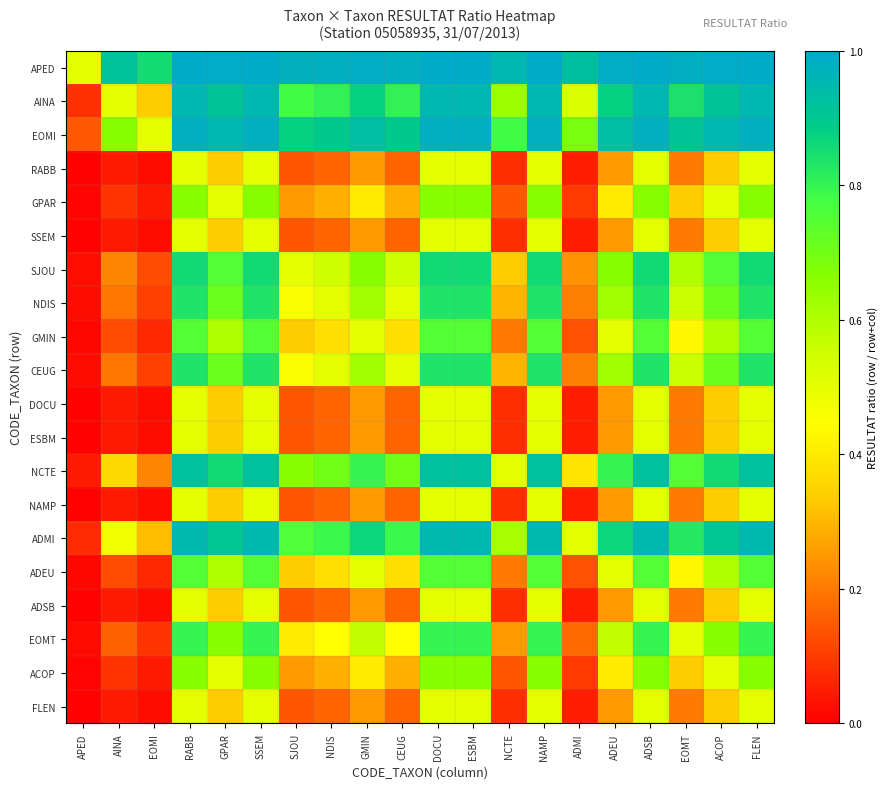

Reading left to right, list all the values displayed in this chart.

APED: APED=0.5	AINA=0.9	EOMI=0.9	RABB=1.0	GPAR=1.0	SSEM=1.0	SJOU=1.0	NDIS=1.0	GMIN=1.0	CEUG=1.0	DOCU=1.0	ESBM=1.0	NCTE=1.0	NAMP=1.0	ADMI=0.9	ADEU=1.0	ADSB=1.0	EOMT=1.0	ACOP=1.0	FLEN=1.0
AINA: APED=0.1	AINA=0.5	EOMI=0.3	RABB=1.0	GPAR=0.9	SSEM=1.0	SJOU=0.8	NDIS=0.8	GMIN=0.9	CEUG=0.8	DOCU=1.0	ESBM=1.0	NCTE=0.6	NAMP=1.0	ADMI=0.5	ADEU=0.9	ADSB=1.0	EOMT=0.8	ACOP=0.9	FLEN=1.0
EOMI: APED=0.1	AINA=0.7	EOMI=0.5	RABB=1.0	GPAR=1.0	SSEM=1.0	SJOU=0.9	NDIS=0.9	GMIN=0.9	CEUG=0.9	DOCU=1.0	ESBM=1.0	NCTE=0.8	NAMP=1.0	ADMI=0.7	ADEU=0.9	ADSB=1.0	EOMT=0.9	ACOP=1.0	FLEN=1.0
RABB: APED=0.0	AINA=0.0	EOMI=0.0	RABB=0.5	GPAR=0.3	SSEM=0.5	SJOU=0.1	NDIS=0.2	GMIN=0.2	CEUG=0.2	DOCU=0.5	ESBM=0.5	NCTE=0.1	NAMP=0.5	ADMI=0.1	ADEU=0.2	ADSB=0.5	EOMT=0.2	ACOP=0.3	FLEN=0.5
GPAR: APED=0.0	AINA=0.1	EOMI=0.0	RABB=0.7	GPAR=0.5	SSEM=0.7	SJOU=0.2	NDIS=0.3	GMIN=0.4	CEUG=0.3	DOCU=0.7	ESBM=0.7	NCTE=0.1	NAMP=0.7	ADMI=0.1	ADEU=0.4	ADSB=0.7	EOMT=0.3	ACOP=0.5	FLEN=0.7
SSEM: APED=0.0	AINA=0.0	EOMI=0.0	RABB=0.5	GPAR=0.3	SSEM=0.5	SJOU=0.1	NDIS=0.2	GMIN=0.2	CEUG=0.2	DOCU=0.5	ESBM=0.5	NCTE=0.1	NAMP=0.5	ADMI=0.1	ADEU=0.2	ADSB=0.5	EOMT=0.2	ACOP=0.3	FLEN=0.5
SJOU: APED=0.0	AINA=0.2	EOMI=0.1	RABB=0.9	GPAR=0.8	SSEM=0.9	SJOU=0.5	NDIS=0.5	GMIN=0.7	CEUG=0.5	DOCU=0.9	ESBM=0.9	NCTE=0.3	NAMP=0.9	ADMI=0.2	ADEU=0.7	ADSB=0.9	EOMT=0.6	ACOP=0.8	FLEN=0.9
NDIS: APED=0.0	AINA=0.2	EOMI=0.1	RABB=0.8	GPAR=0.7	SSEM=0.8	SJOU=0.5	NDIS=0.5	GMIN=0.6	CEUG=0.5	DOCU=0.8	ESBM=0.8	NCTE=0.3	NAMP=0.8	ADMI=0.2	ADEU=0.6	ADSB=0.8	EOMT=0.6	ACOP=0.7	FLEN=0.8
GMIN: APED=0.0	AINA=0.1	EOMI=0.1	RABB=0.8	GPAR=0.6	SSEM=0.8	SJOU=0.3	NDIS=0.4	GMIN=0.5	CEUG=0.4	DOCU=0.8	ESBM=0.8	NCTE=0.2	NAMP=0.8	ADMI=0.1	ADEU=0.5	ADSB=0.8	EOMT=0.4	ACOP=0.6	FLEN=0.8
CEUG: APED=0.0	AINA=0.2	EOMI=0.1	RABB=0.8	GPAR=0.7	SSEM=0.8	SJOU=0.5	NDIS=0.5	GMIN=0.6	CEUG=0.5	DOCU=0.8	ESBM=0.8	NCTE=0.3	NAMP=0.8	ADMI=0.2	ADEU=0.6	ADSB=0.8	EOMT=0.6	ACOP=0.7	FLEN=0.8
DOCU: APED=0.0	AINA=0.0	EOMI=0.0	RABB=0.5	GPAR=0.3	SSEM=0.5	SJOU=0.1	NDIS=0.2	GMIN=0.2	CEUG=0.2	DOCU=0.5	ESBM=0.5	NCTE=0.1	NAMP=0.5	ADMI=0.1	ADEU=0.2	ADSB=0.5	EOMT=0.2	ACOP=0.3	FLEN=0.5
ESBM: APED=0.0	AINA=0.0	EOMI=0.0	RABB=0.5	GPAR=0.3	SSEM=0.5	SJOU=0.1	NDIS=0.2	GMIN=0.2	CEUG=0.2	DOCU=0.5	ESBM=0.5	NCTE=0.1	NAMP=0.5	ADMI=0.1	ADEU=0.2	ADSB=0.5	EOMT=0.2	ACOP=0.3	FLEN=0.5
NCTE: APED=0.0	AINA=0.4	EOMI=0.2	RABB=0.9	GPAR=0.9	SSEM=0.9	SJOU=0.7	NDIS=0.7	GMIN=0.8	CEUG=0.7	DOCU=0.9	ESBM=0.9	NCTE=0.5	NAMP=0.9	ADMI=0.4	ADEU=0.8	ADSB=0.9	EOMT=0.8	ACOP=0.9	FLEN=0.9
NAMP: APED=0.0	AINA=0.0	EOMI=0.0	RABB=0.5	GPAR=0.3	SSEM=0.5	SJOU=0.1	NDIS=0.2	GMIN=0.2	CEUG=0.2	DOCU=0.5	ESBM=0.5	NCTE=0.1	NAMP=0.5	ADMI=0.1	ADEU=0.2	ADSB=0.5	EOMT=0.2	ACOP=0.3	FLEN=0.5
ADMI: APED=0.1	AINA=0.5	EOMI=0.3	RABB=0.9	GPAR=0.9	SSEM=0.9	SJOU=0.8	NDIS=0.8	GMIN=0.9	CEUG=0.8	DOCU=0.9	ESBM=0.9	NCTE=0.6	NAMP=0.9	ADMI=0.5	ADEU=0.9	ADSB=0.9	EOMT=0.8	ACOP=0.9	FLEN=0.9
ADEU: APED=0.0	AINA=0.1	EOMI=0.1	RABB=0.8	GPAR=0.6	SSEM=0.8	SJOU=0.3	NDIS=0.4	GMIN=0.5	CEUG=0.4	DOCU=0.8	ESBM=0.8	NCTE=0.2	NAMP=0.8	ADMI=0.1	ADEU=0.5	ADSB=0.8	EOMT=0.4	ACOP=0.6	FLEN=0.8
ADSB: APED=0.0	AINA=0.0	EOMI=0.0	RABB=0.5	GPAR=0.3	SSEM=0.5	SJOU=0.1	NDIS=0.2	GMIN=0.2	CEUG=0.2	DOCU=0.5	ESBM=0.5	NCTE=0.1	NAMP=0.5	ADMI=0.1	ADEU=0.2	ADSB=0.5	EOMT=0.2	ACOP=0.3	FLEN=0.5
EOMT: APED=0.0	AINA=0.2	EOMI=0.1	RABB=0.8	GPAR=0.7	SSEM=0.8	SJOU=0.4	NDIS=0.4	GMIN=0.6	CEUG=0.4	DOCU=0.8	ESBM=0.8	NCTE=0.2	NAMP=0.8	ADMI=0.2	ADEU=0.6	ADSB=0.8	EOMT=0.5	ACOP=0.7	FLEN=0.8
ACOP: APED=0.0	AINA=0.1	EOMI=0.0	RABB=0.7	GPAR=0.5	SSEM=0.7	SJOU=0.2	NDIS=0.3	GMIN=0.4	CEUG=0.3	DOCU=0.7	ESBM=0.7	NCTE=0.1	NAMP=0.7	ADMI=0.1	ADEU=0.4	ADSB=0.7	EOMT=0.3	ACOP=0.5	FLEN=0.7
FLEN: APED=0.0	AINA=0.0	EOMI=0.0	RABB=0.5	GPAR=0.3	SSEM=0.5	SJOU=0.1	NDIS=0.2	GMIN=0.2	CEUG=0.2	DOCU=0.5	ESBM=0.5	NCTE=0.1	NAMP=0.5	ADMI=0.1	ADEU=0.2	ADSB=0.5	EOMT=0.2	ACOP=0.3	FLEN=0.5